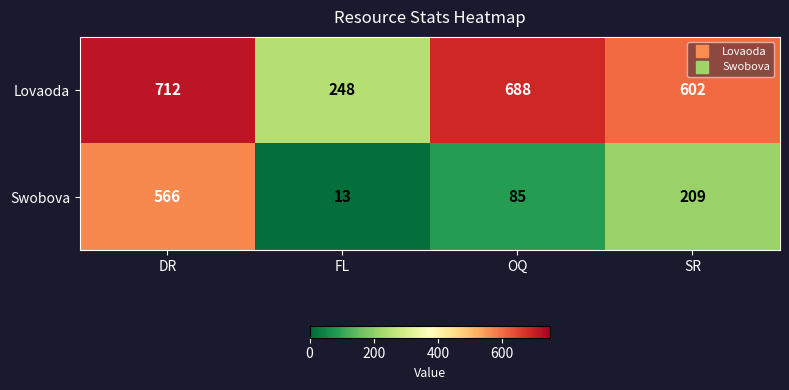

At which category does the chart reach its peak across all series?

DR